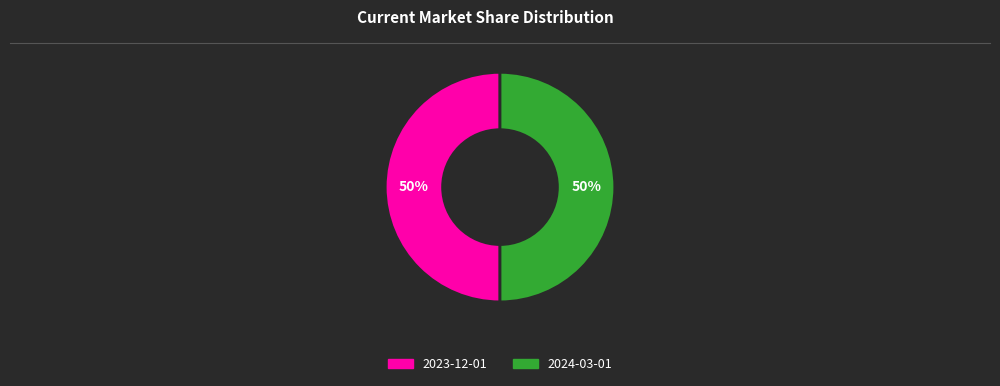

Count the number of slices in the pie.

2